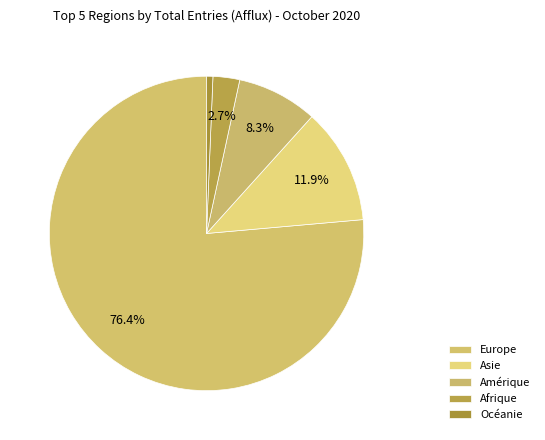

Is it true that Océanie is 1% of the pie?

True